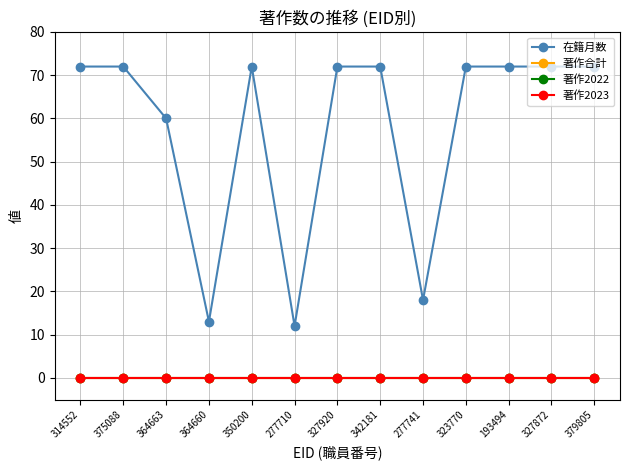

At which label is 在籍月数 closest to 42?

364663